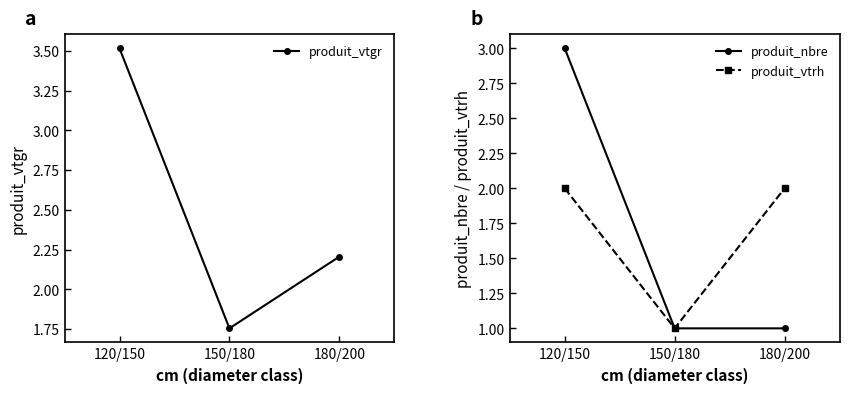

Reading left to right, what are all the values shown in this chart?

produit_vtgr: 3.5	1.8	2.2
produit_nbre: 3.0	1.0	1.0
produit_vtrh: 2.0	1.0	2.0